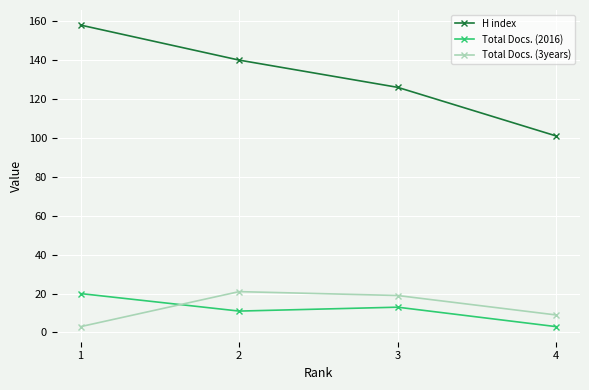

How many data points in Total Docs. (3years) are less than 19?

2